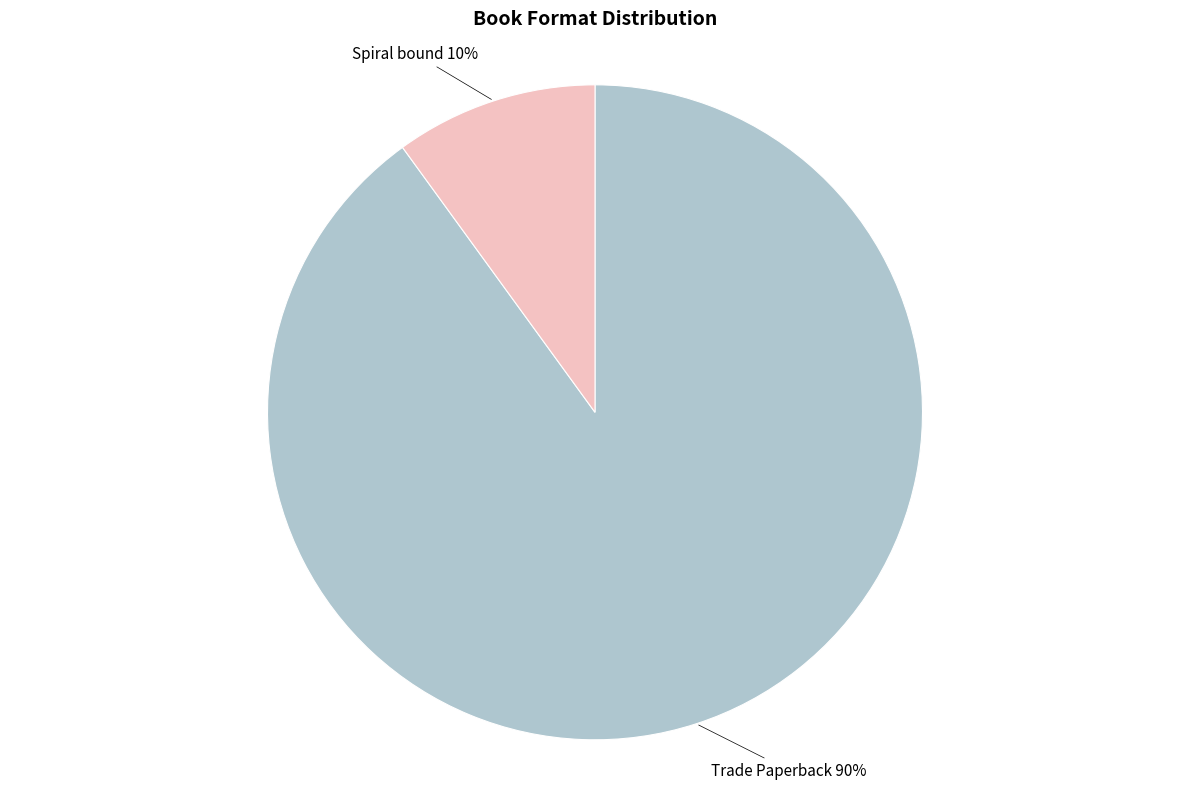

Does any single category account for the majority?

Yes